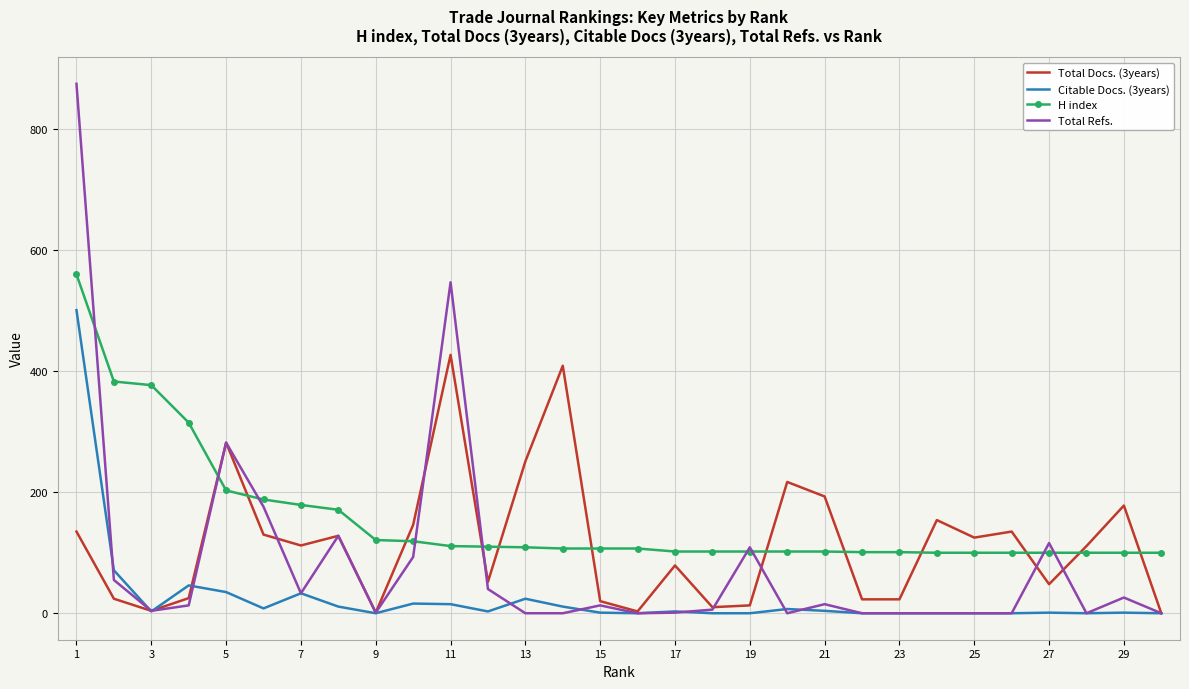

True or false: H index and Citable Docs. (3years) intersect in this chart.

False